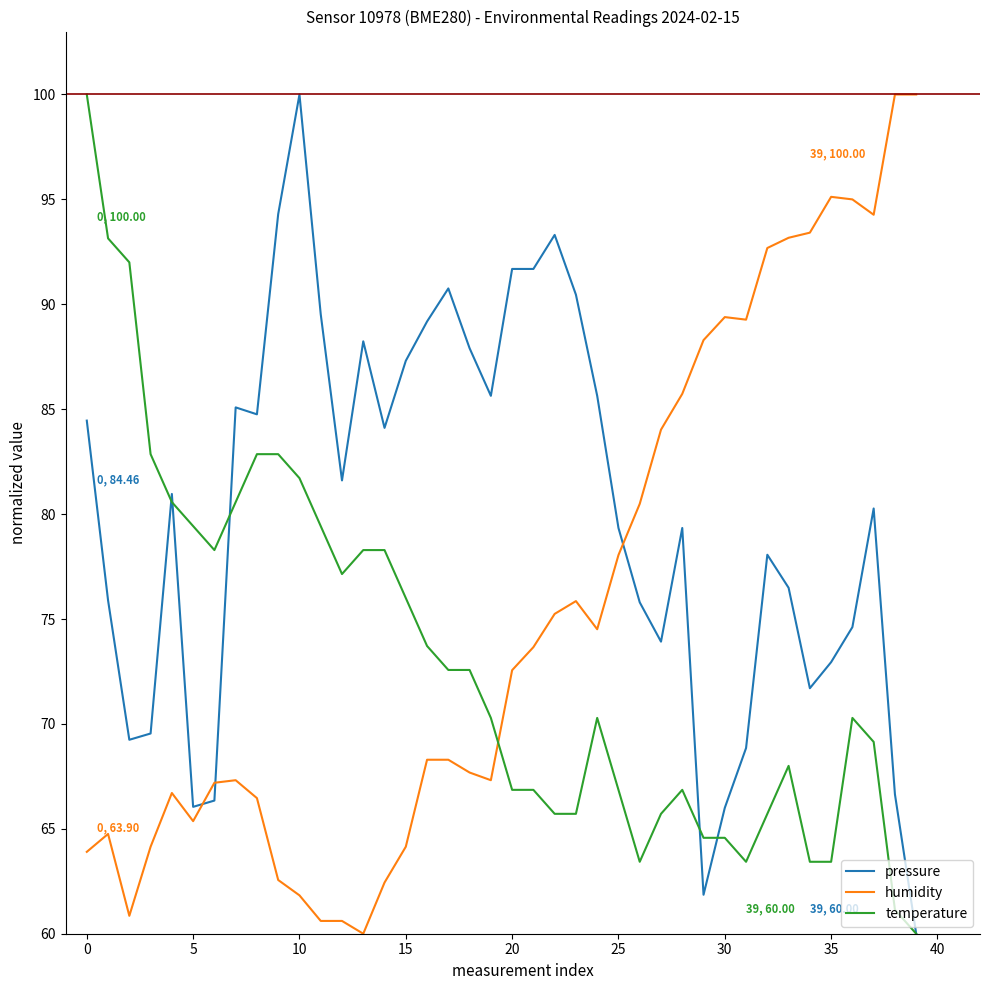

Rank the series by their average value, from highest to lowest.

pressure, humidity, temperature